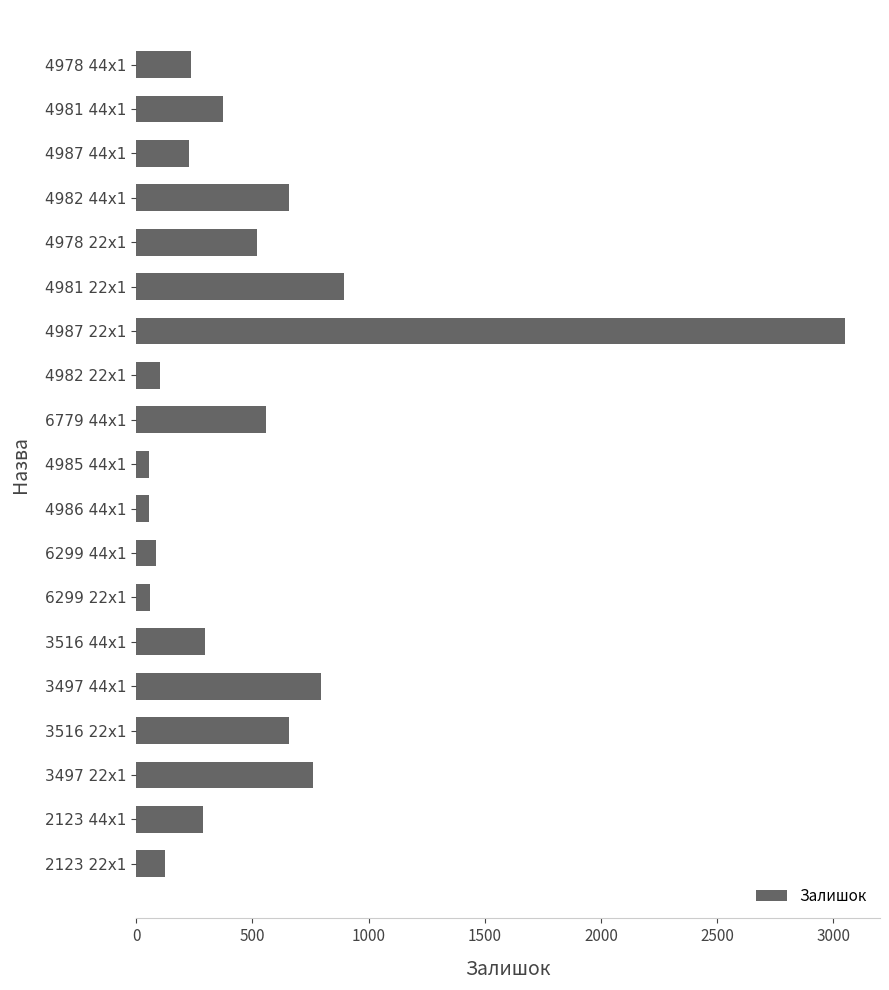

How many series are shown in this chart?

1